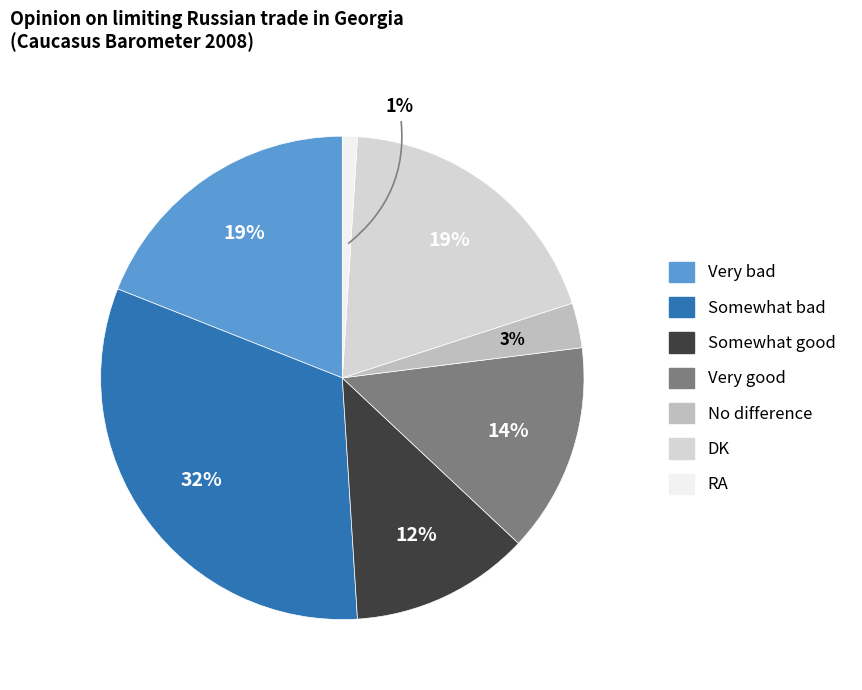

Does Very good account for over 50% of the chart?

No